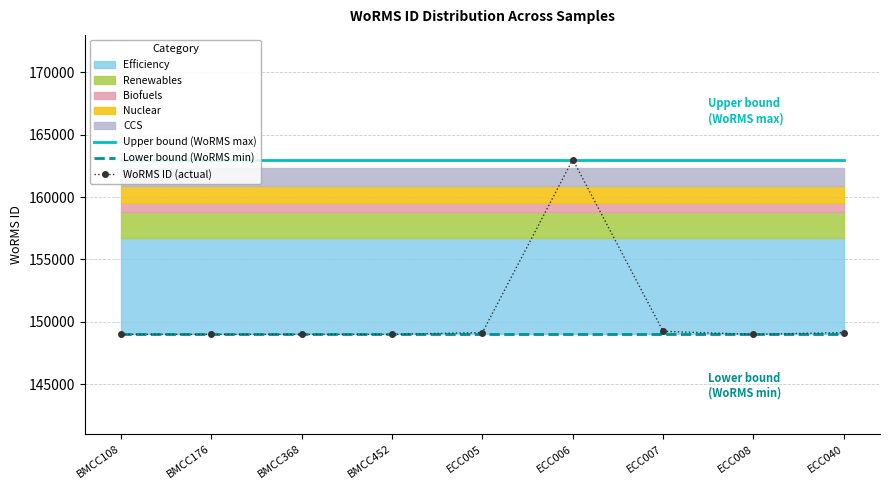

True or false: Lower bound (WoRMS min) and WoRMS ID (actual) intersect in this chart.

False